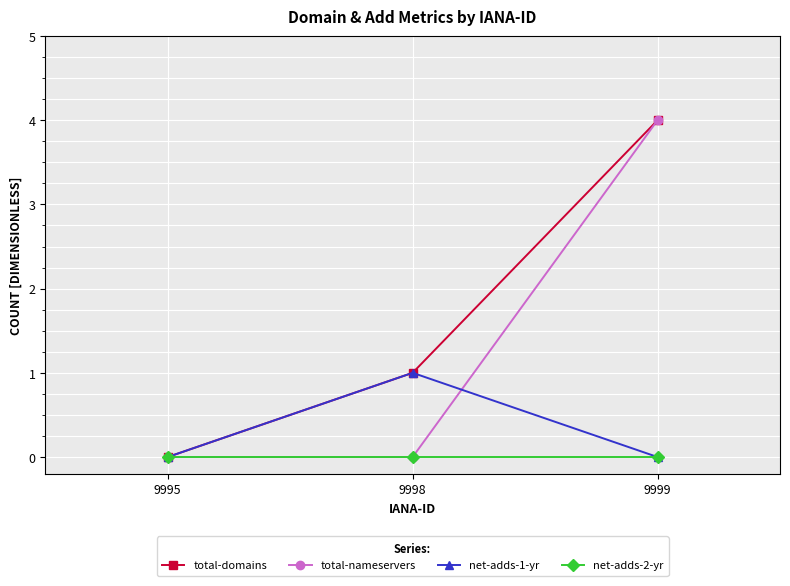

Rank the series by their average value, from lowest to highest.

net-adds-2-yr, net-adds-1-yr, total-nameservers, total-domains